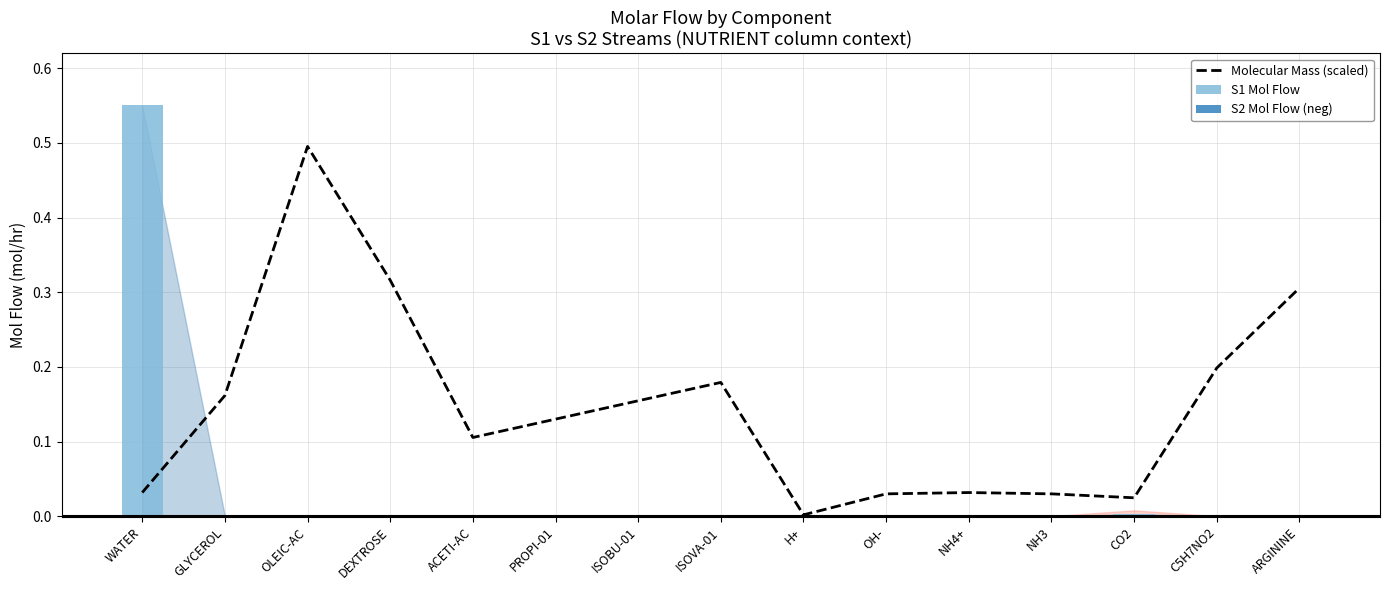

List the labels in order of value, smallest first.

H+, CO2, OH-, NH3, WATER, NH4+, ACETI-AC, PROPI-01, ISOBU-01, GLYCEROL, ISOVA-01, C5H7NO2, ARGININE, DEXTROSE, OLEIC-AC